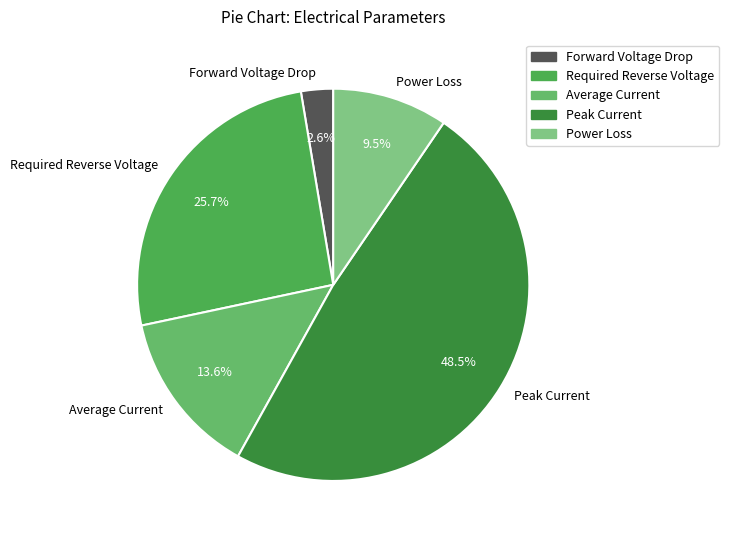

Rank the categories by value from lowest to highest.

Forward Voltage Drop, Power Loss, Average Current, Required Reverse Voltage, Peak Current